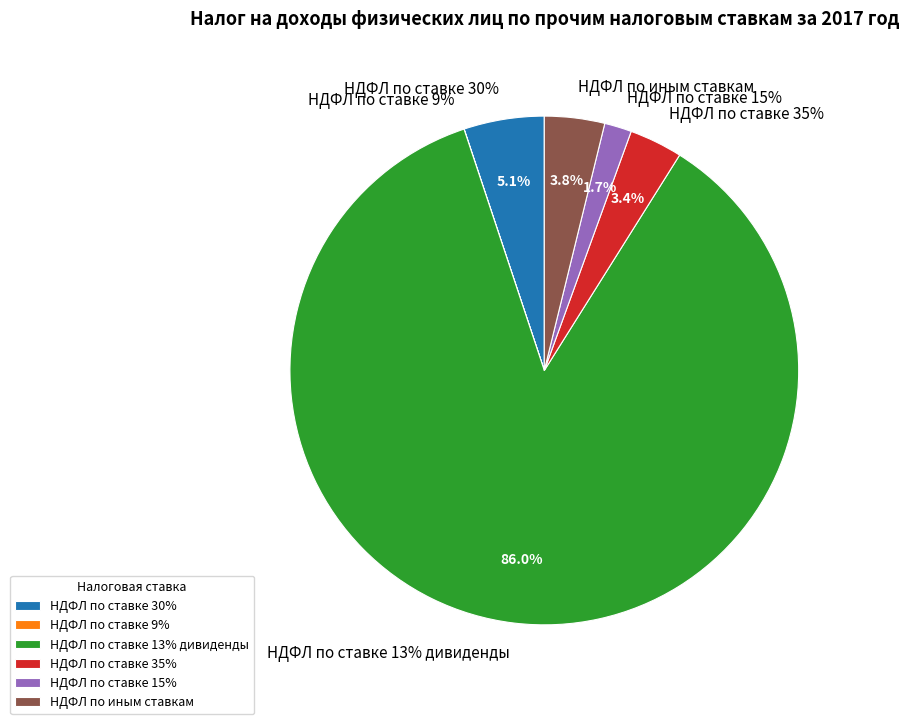

The НДФЛ по иным ставкам slice represents 4% of the pie. True or false?

True